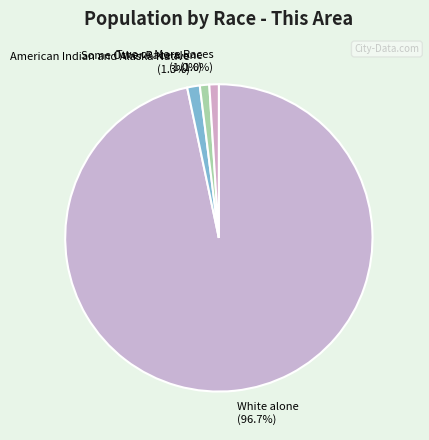

Which slice is the largest?

White alone (96.7%)